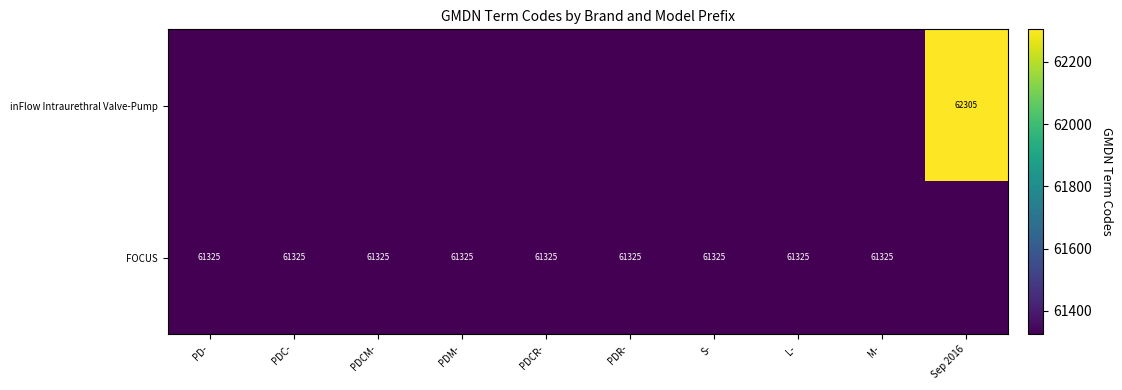

Which category has the highest value in the FOCUS series?

PD-